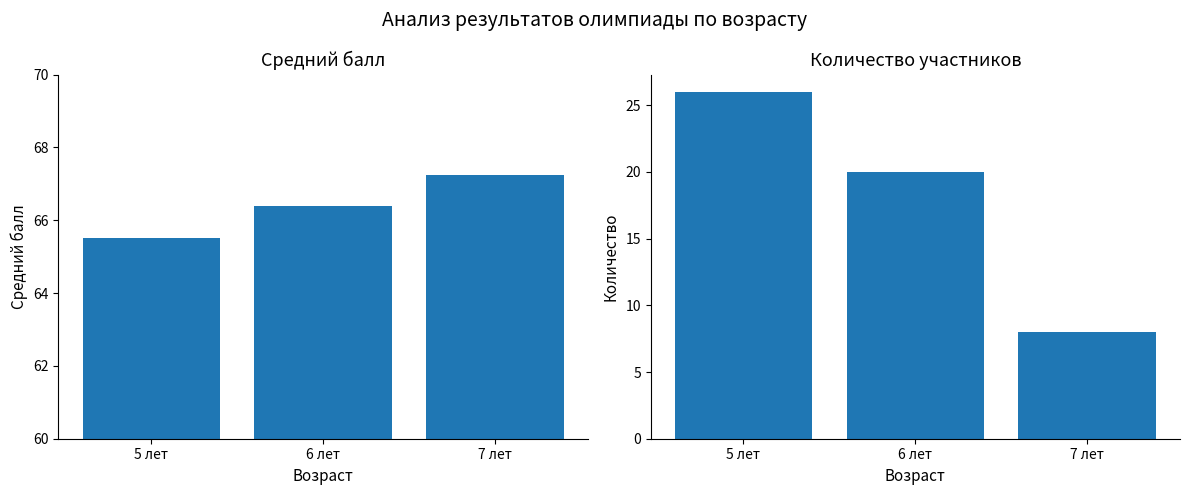

What is the sum of all Количество участников values?

54.0